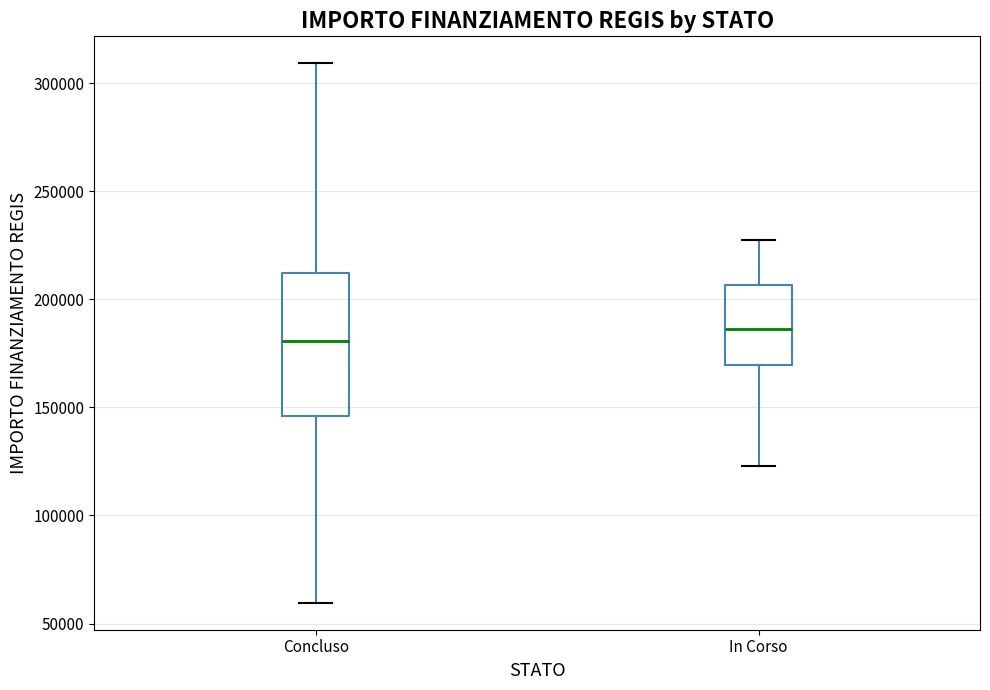

Reading left to right, transcribe this box plot: for each box, give where its median line is, the range the box spans, and where its two whiskers end, as read against the y-axis. The values are not printed on the chart, so give them approximately, as read against the axis.

Concluso: median 180000, box 145000 to 210000, whiskers 60000 to 310000
In Corso: median 185000, box 170000 to 205000, whiskers 125000 to 225000